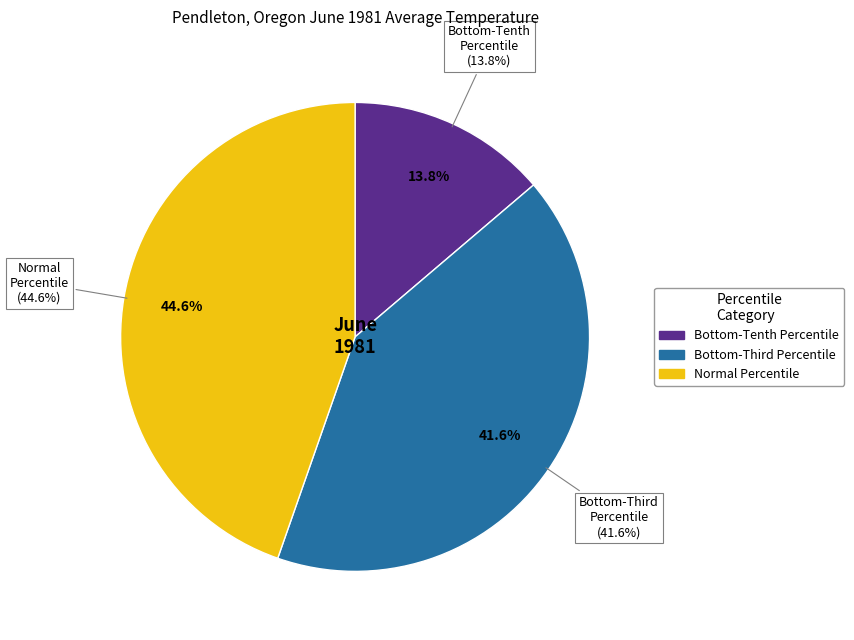

Does any single category account for the majority?

No